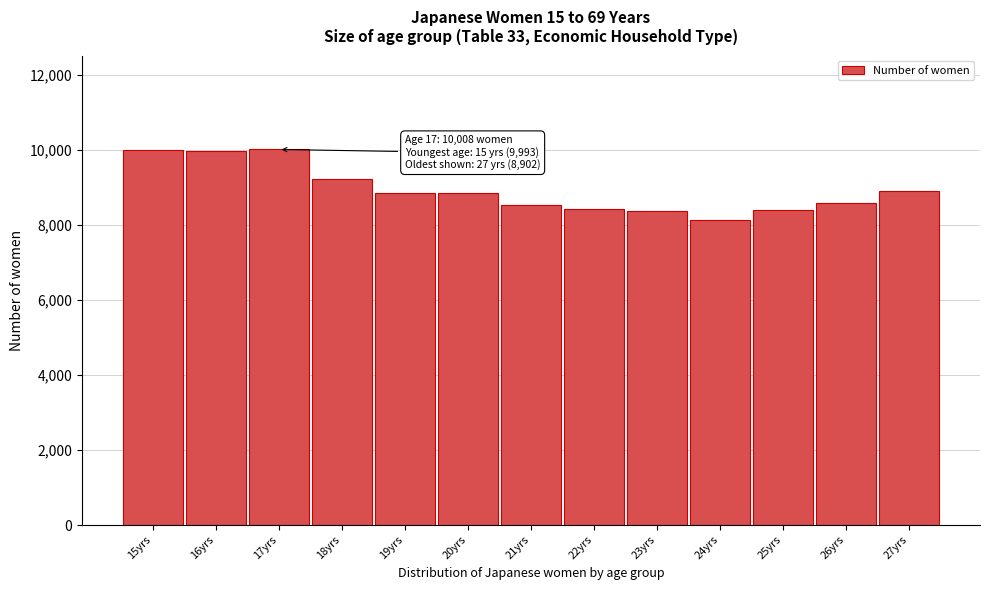

What is the smallest value displayed?

8137